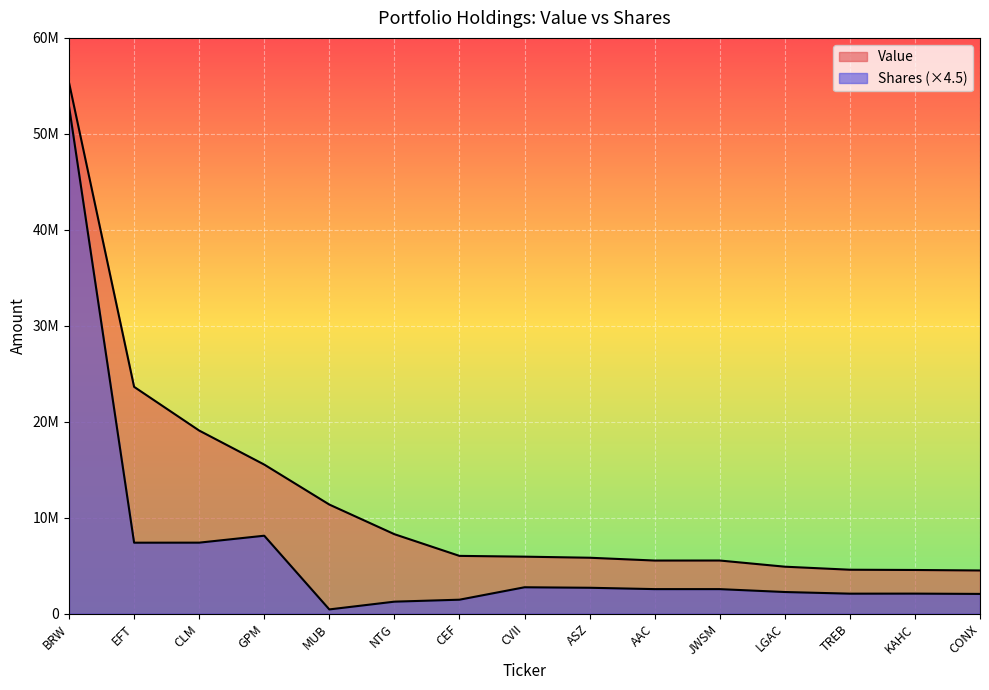

What is the sum of the Shares or principal amount values at AAC and CLM?

9947079.0